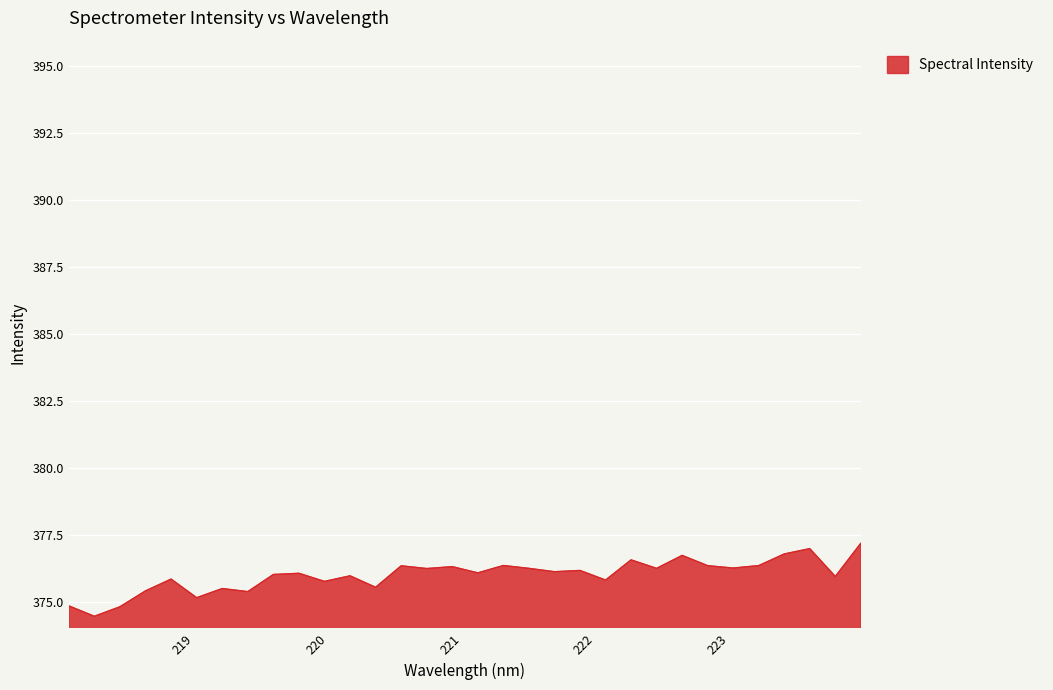

What is the difference between the maximum and minimum values?

2.7